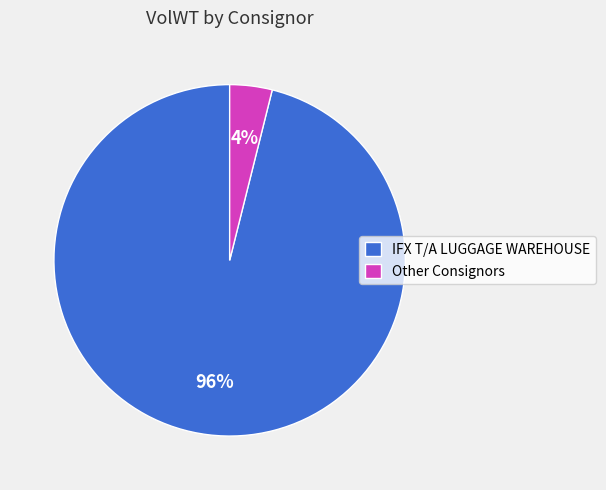

How many slices are in this pie chart?

2